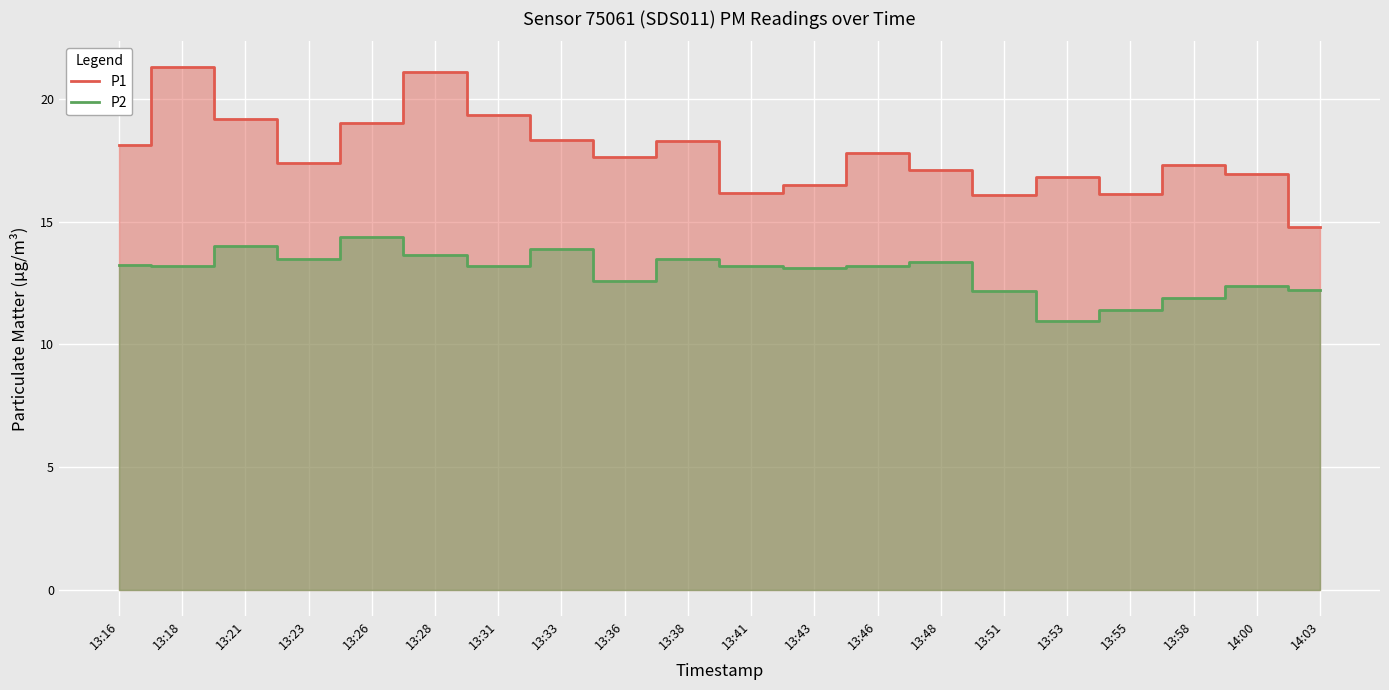

What is the difference between the maximum and minimum values in the P1 series?

6.5